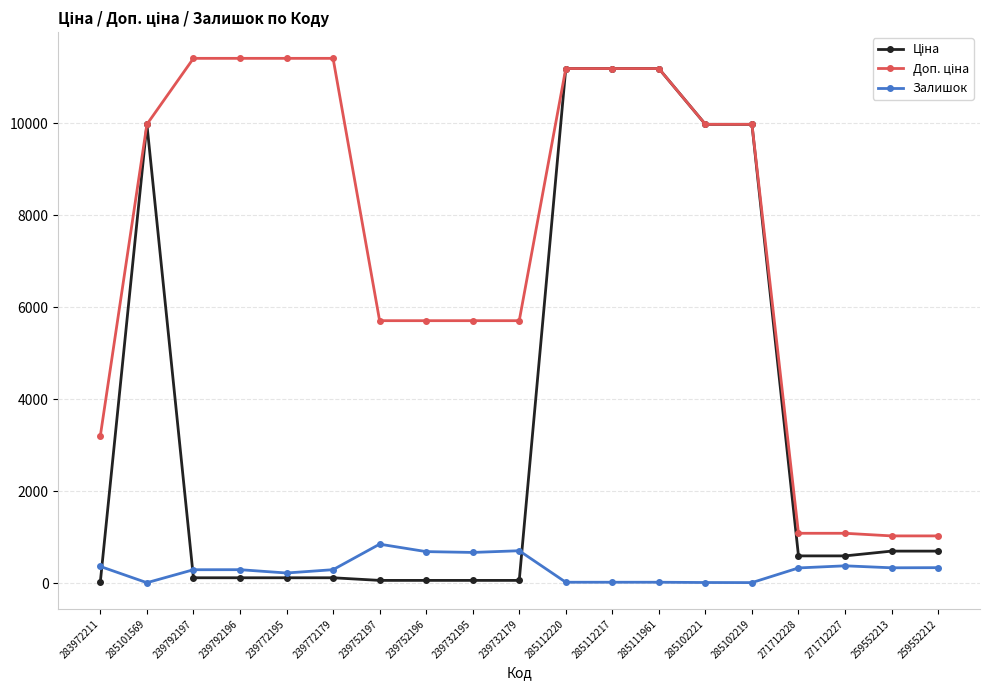

At how many categories does at least one series exceed 7094?

10